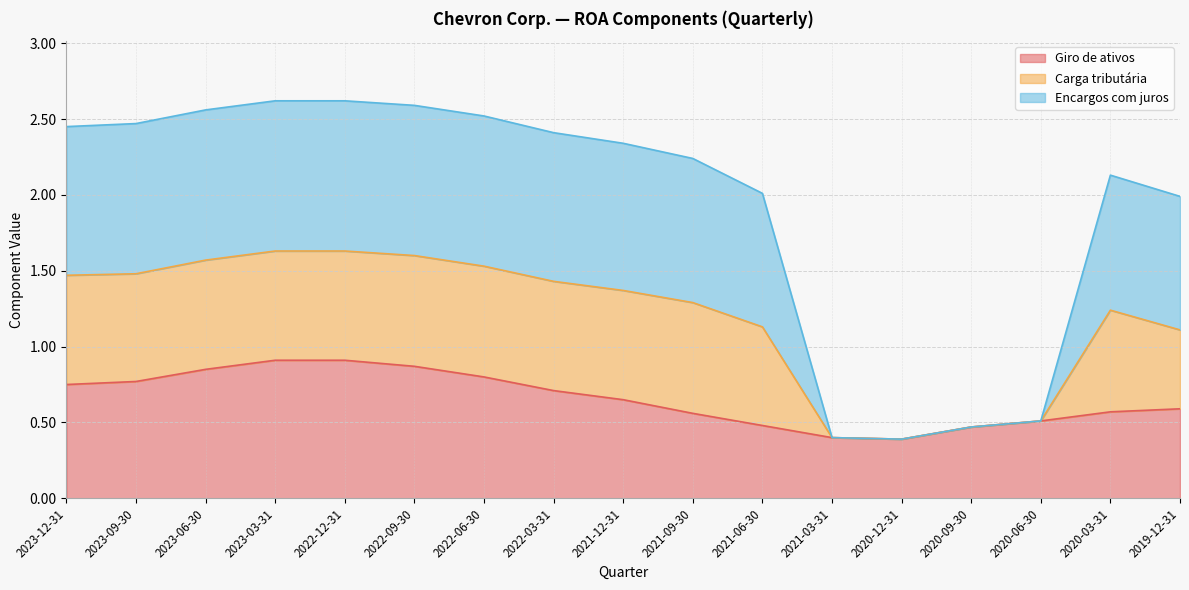

What is the maximum value shown in the chart?

2.6